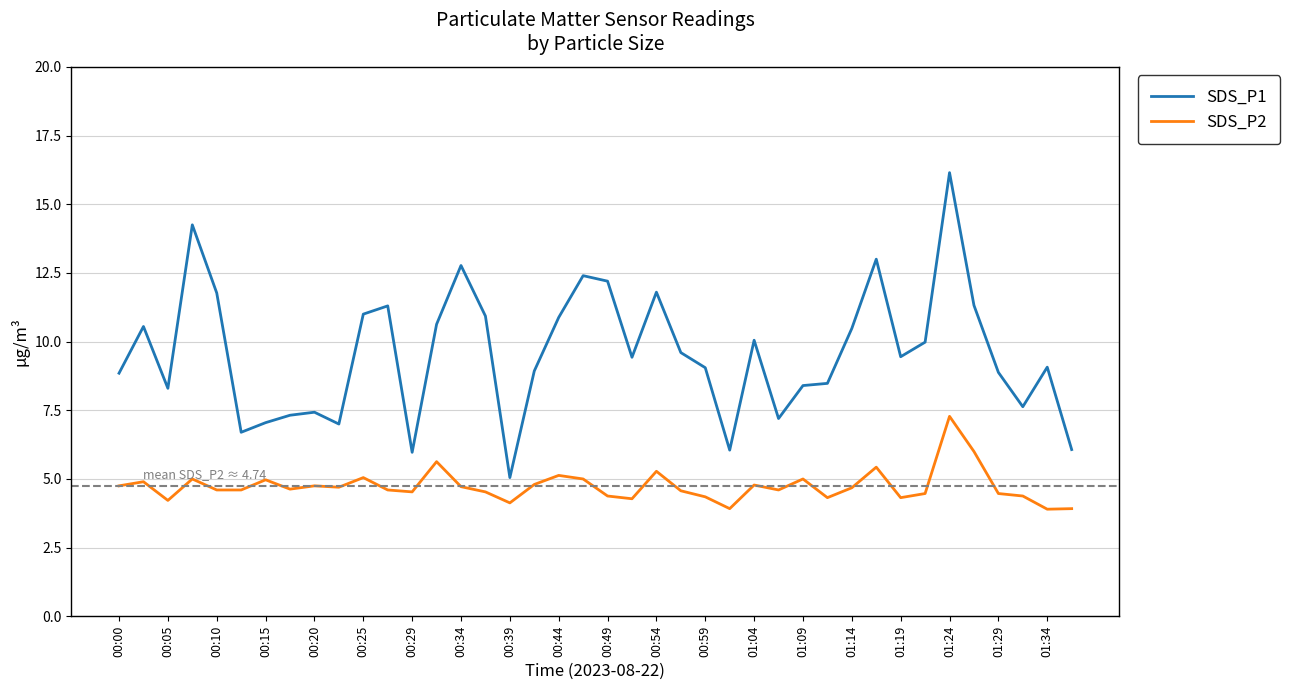

What is the difference between the maximum and minimum values in the SDS_P2 series?

3.4